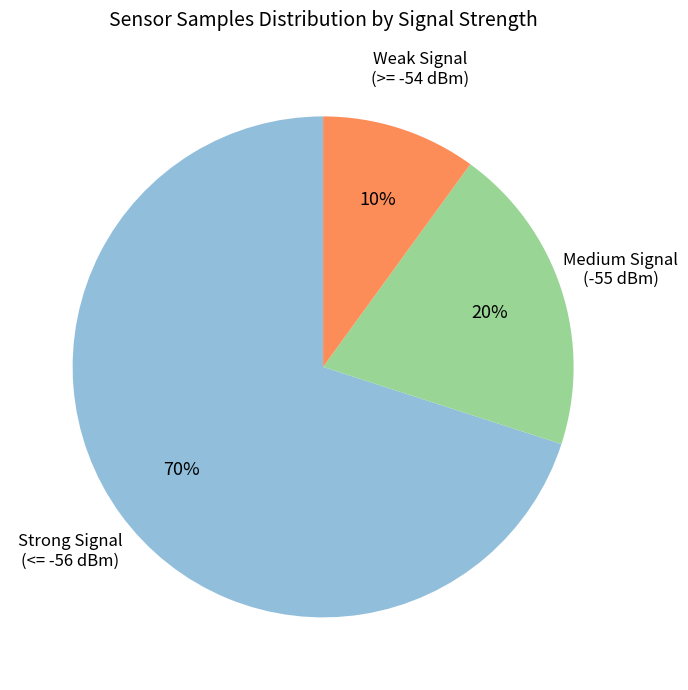

To the nearest percent, what is the average slice percentage?

33%